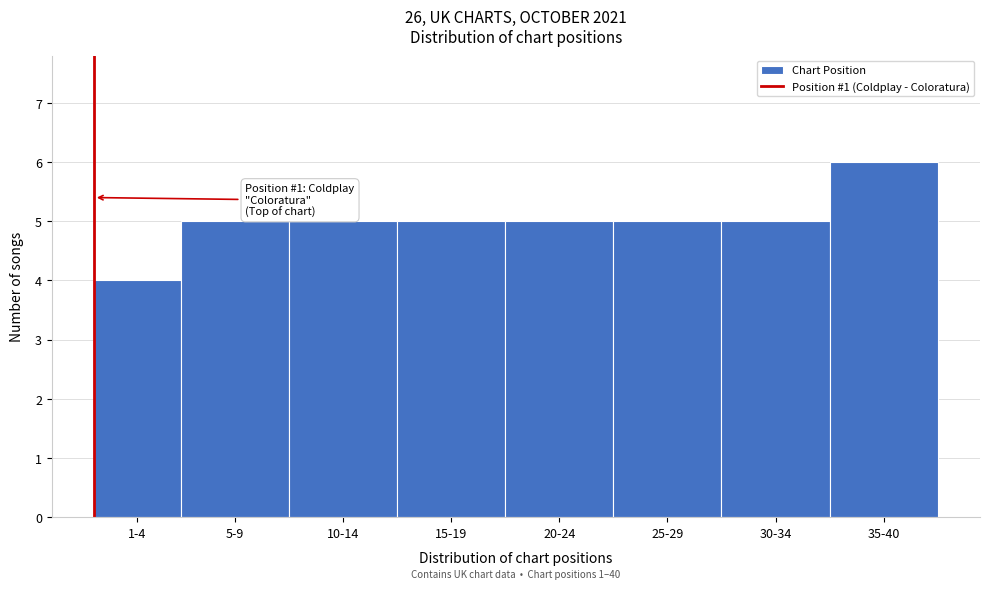

Reading left to right, list all the values displayed in this chart.

1-4=4	5-9=5	10-14=5	15-19=5	20-24=5	25-29=5	30-34=5	35-40=6